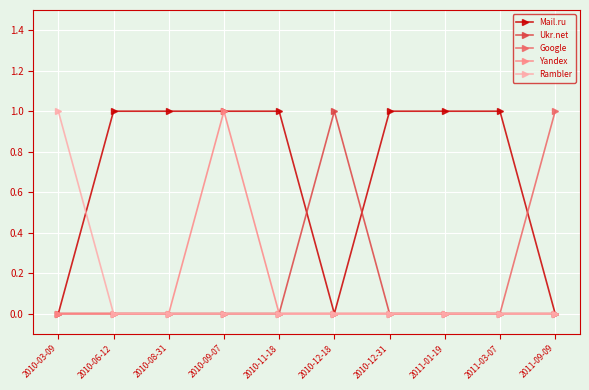

Count the Mail.ru values in the range 0 to 1.

10